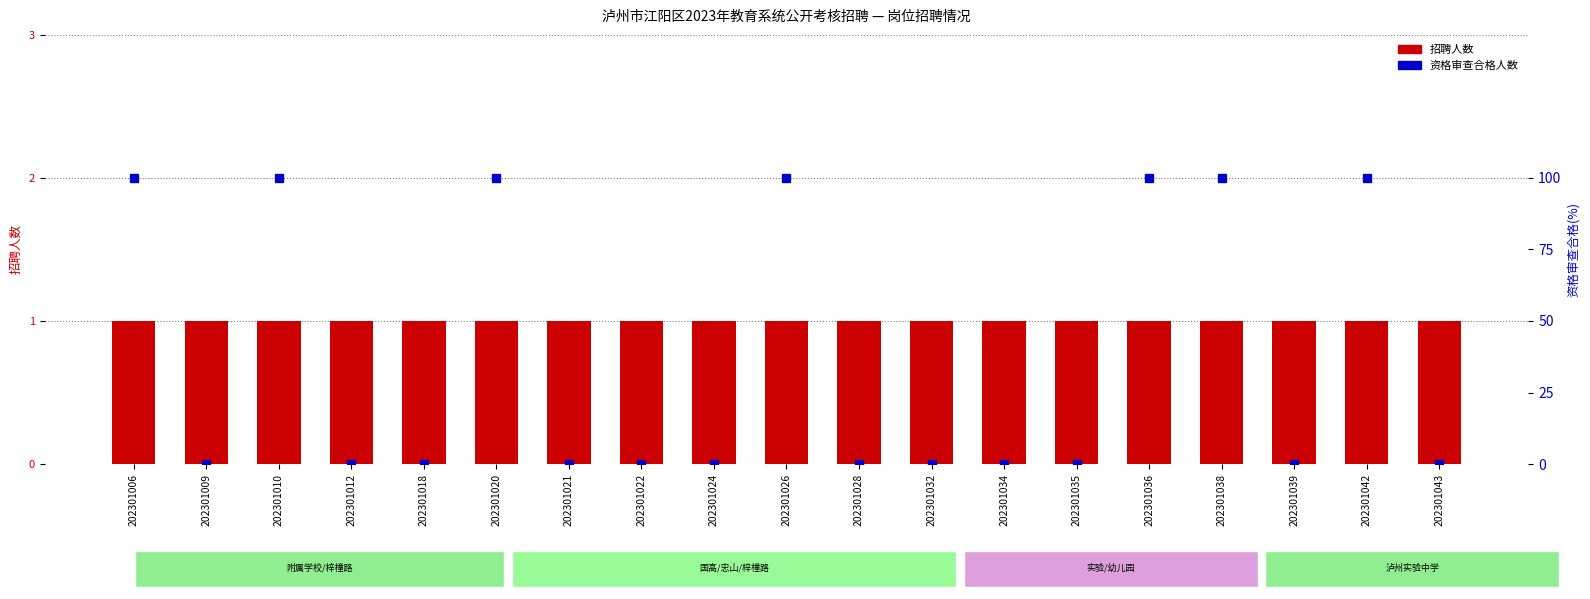

Which category has the highest value in the 招聘人数 series?

202301006